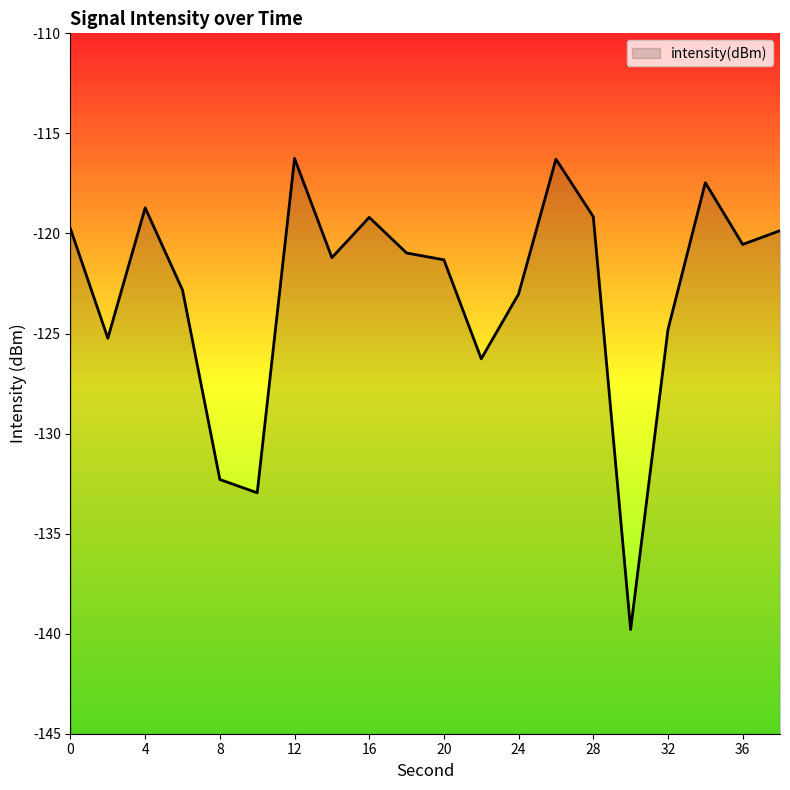

At which category does the data reach its first local valley?

2